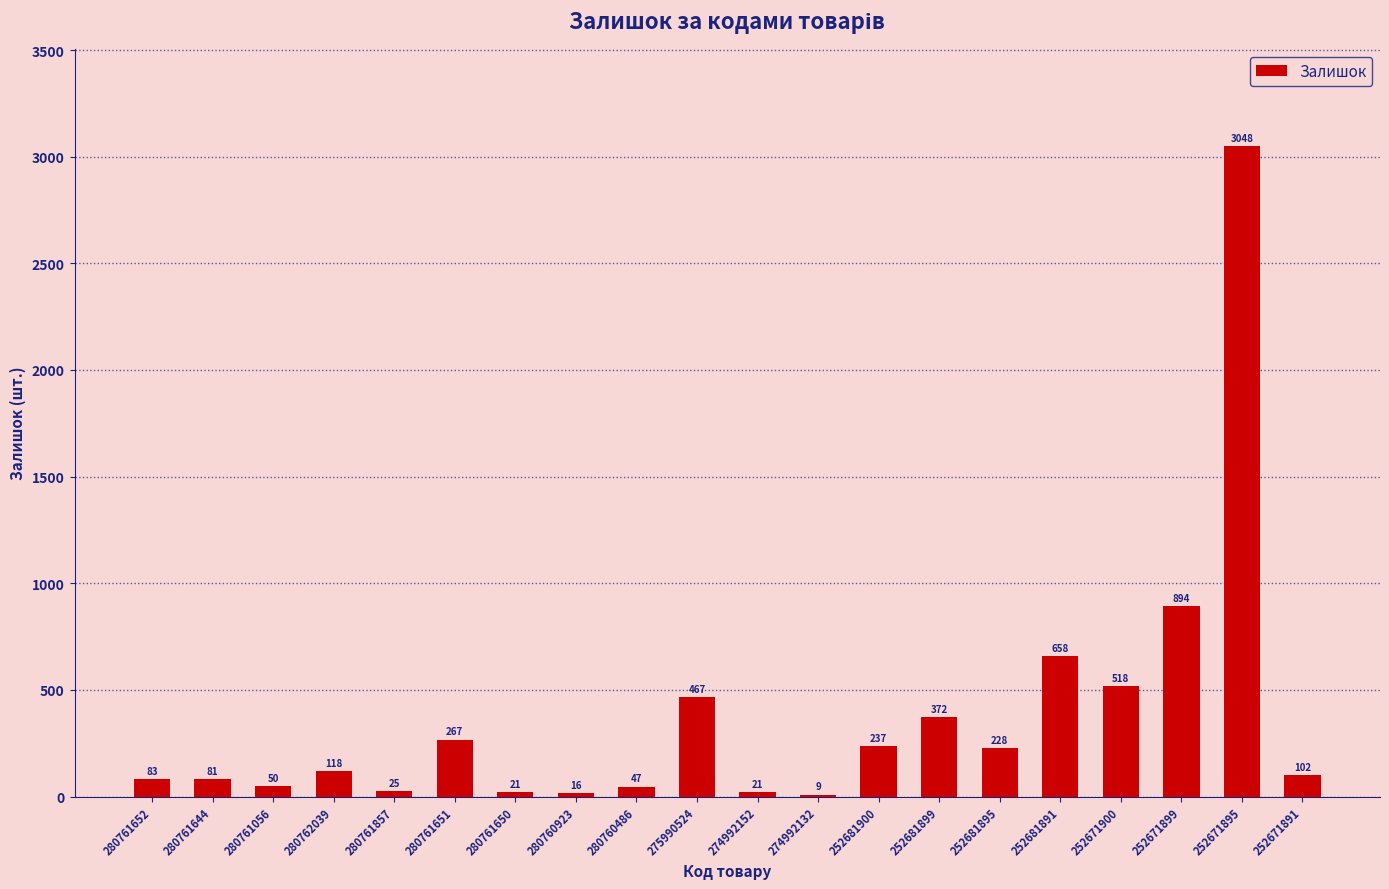

What is the sum of all values?

7262